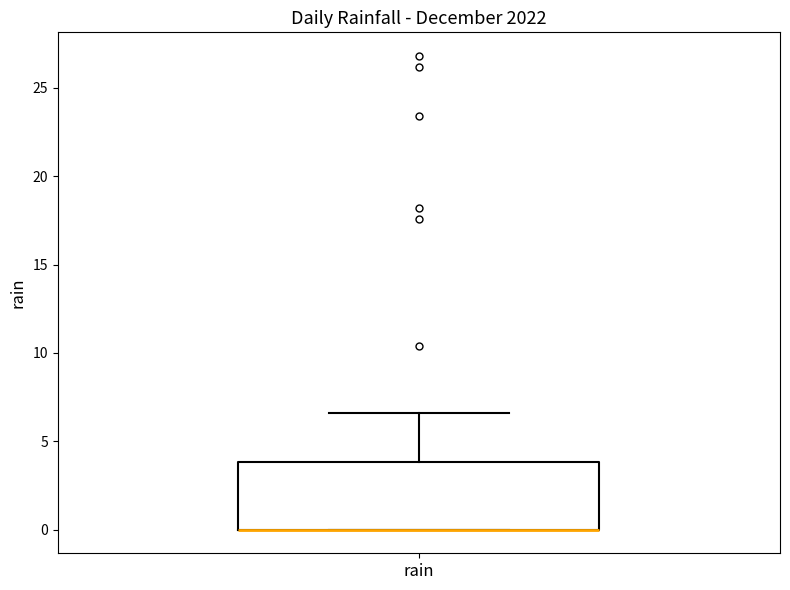

Read this box plot against the y-axis: the position of the median line, the range covered by the box, and the ends of both whiskers. The values are not printed on the chart, so give them approximately, as read against the axis.

median 0.0 (drawn on the box's lower edge), box 0.0 to 4.0, whiskers 0.0 to 6.5